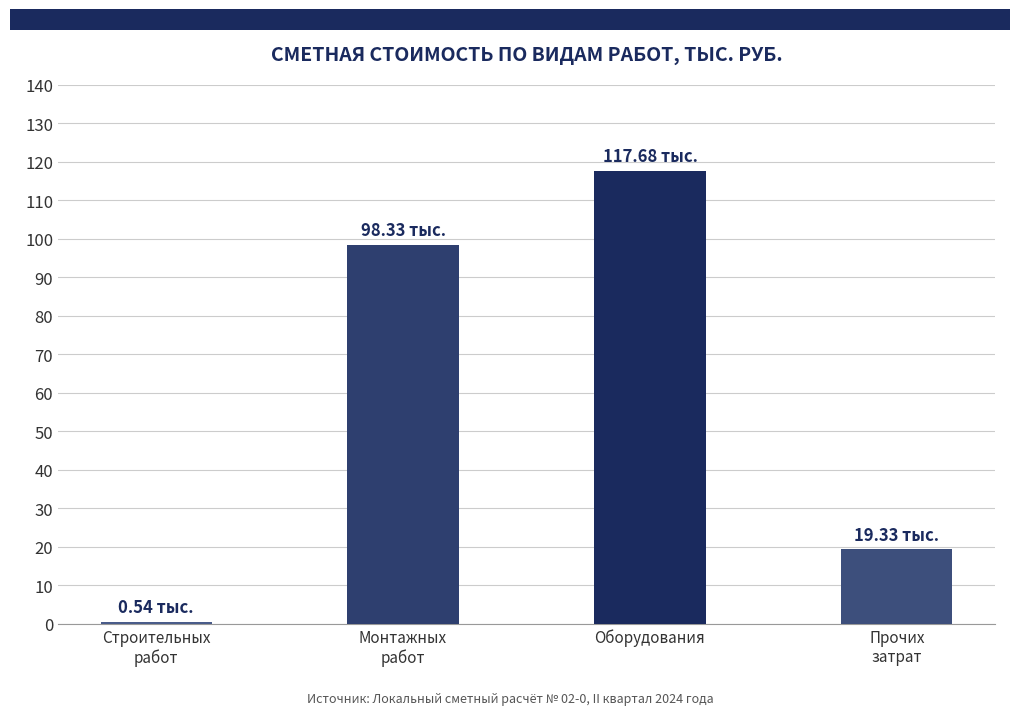

Reading left to right, transcribe all the data shown in this chart.

0.5	98.3	117.7	19.3